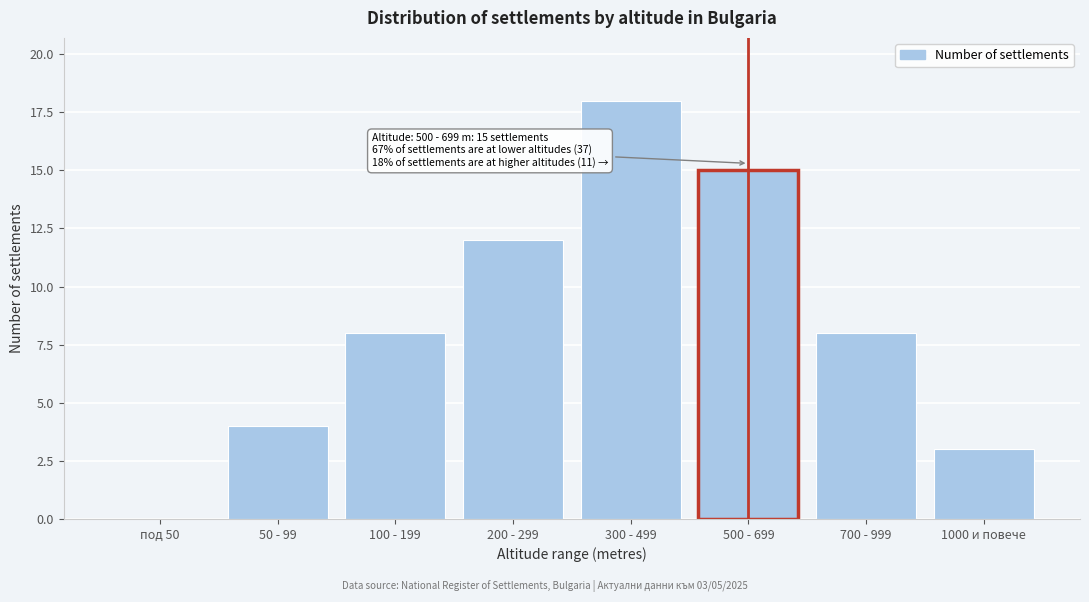

Reading left to right, extract all data points from this chart.

под 50=0	50 - 99=4	100 - 199=8	200 - 299=12	300 - 499=18	500 - 699=15	700 - 999=8	1000 и повече=3